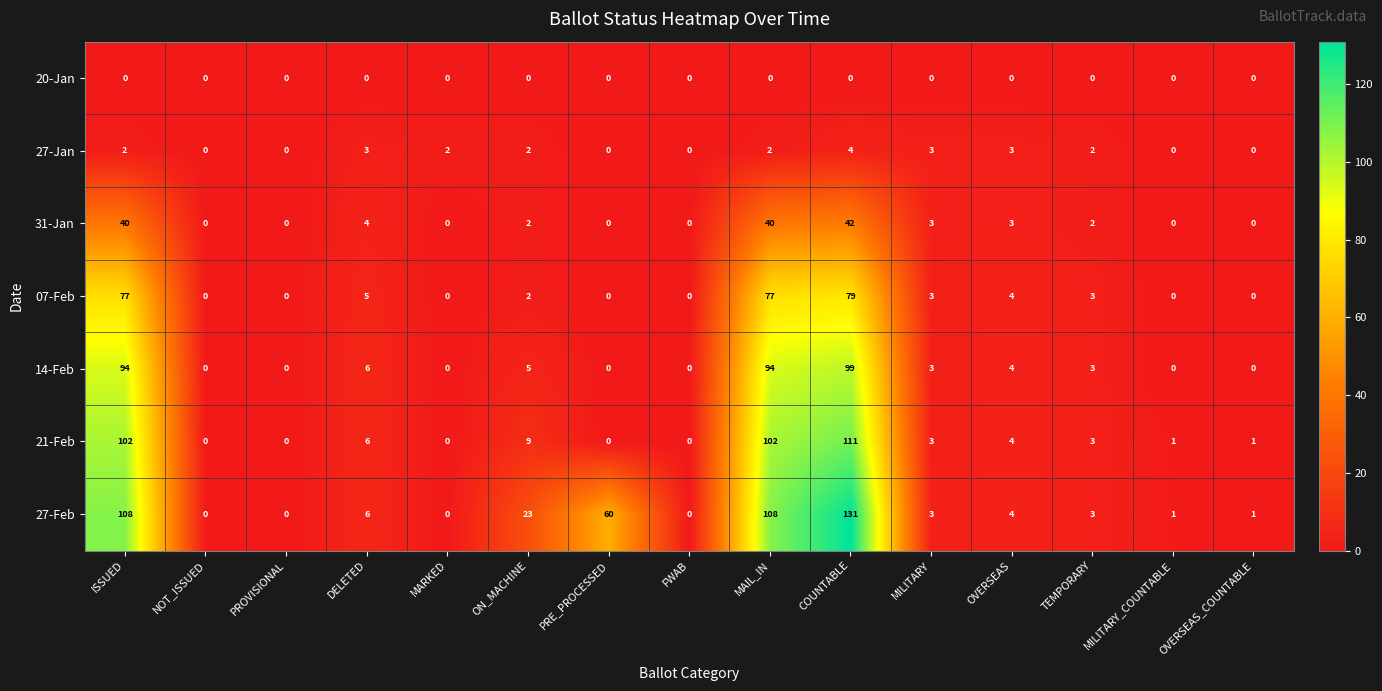

Which series has the largest range (max minus min)?

27-Feb